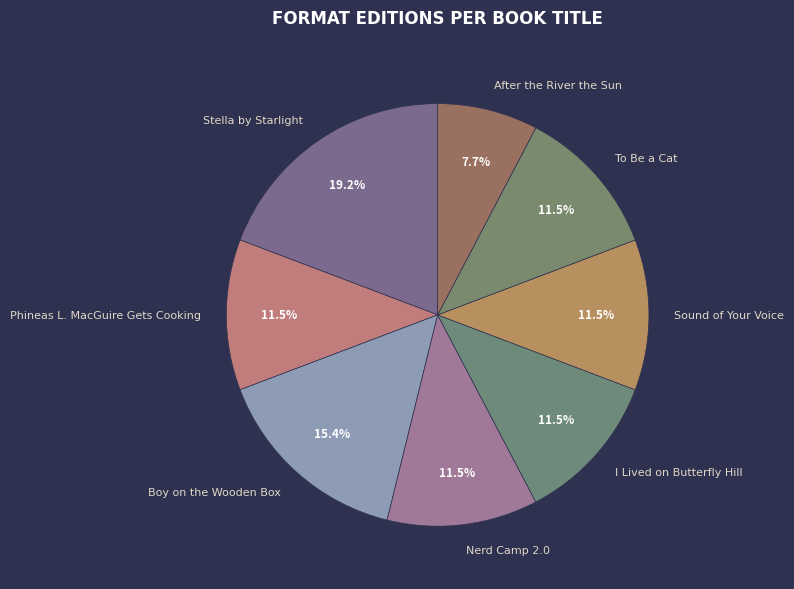

Does Boy on the Wooden Box represent more than half of the total?

No